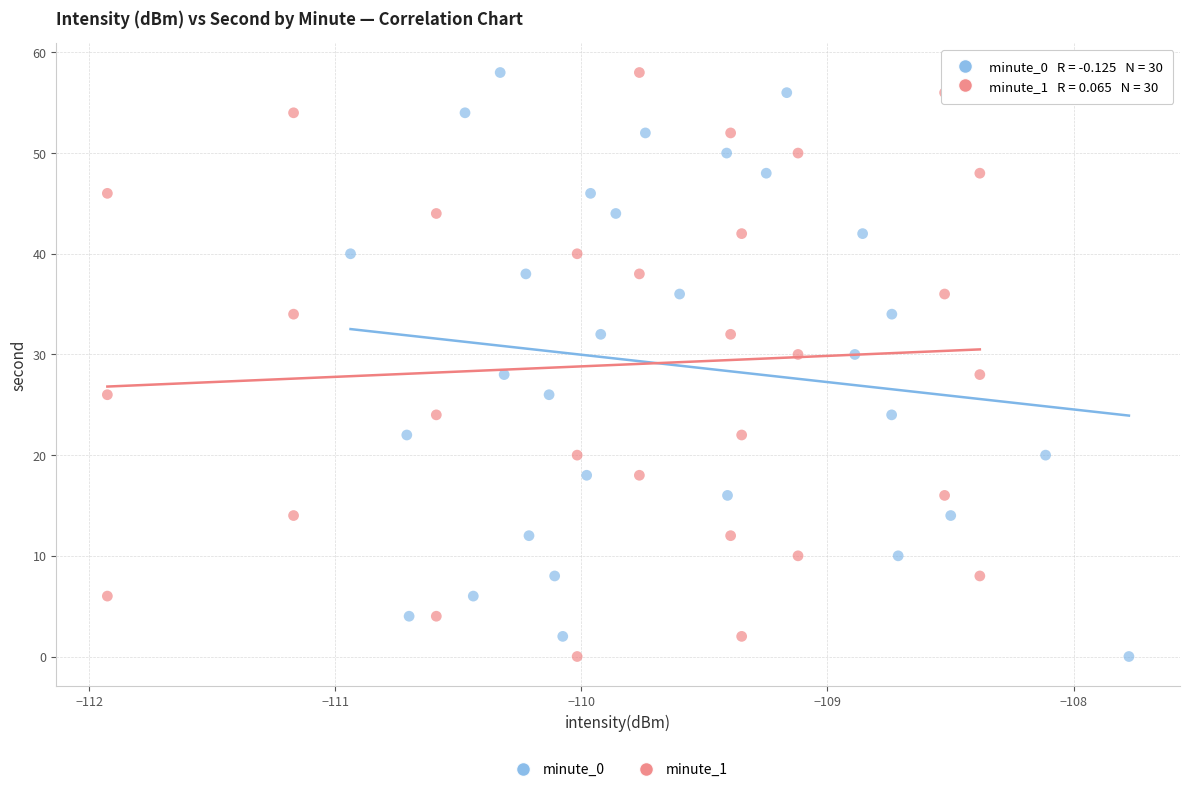

What are all the series names shown in the legend?

minute_0, minute_1